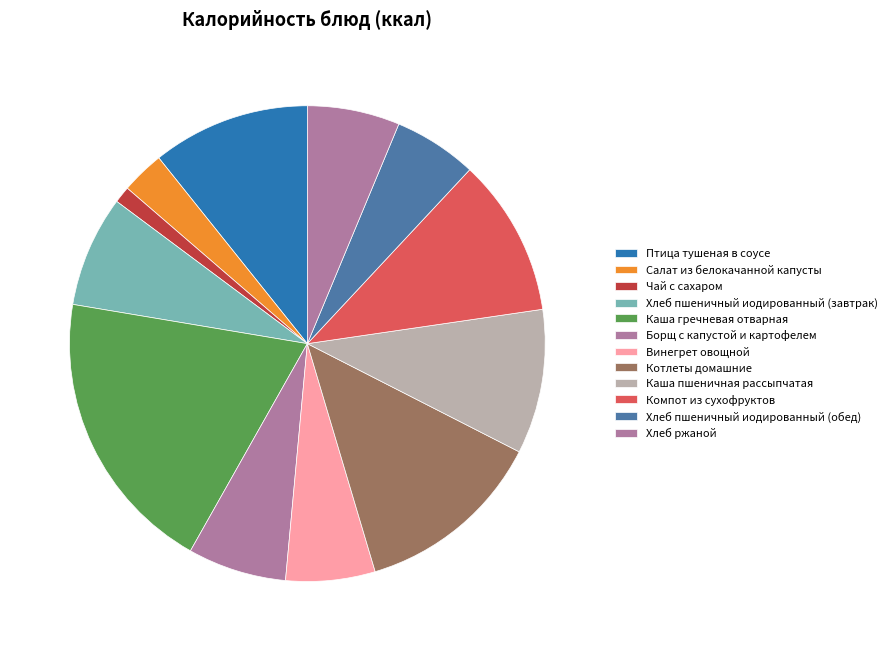

Rank the categories by value from highest to lowest.

Каша гречневая отварная, Котлеты домашние, Птица тушеная в соусе, Компот из сухофруктов, Каша пшеничная рассыпчатая, Хлеб пшеничный иодированный (завтрак), Борщ с капустой и картофелем, Хлеб ржаной, Винегрет овощной, Хлеб пшеничный иодированный (обед), Салат из белокачанной капусты, Чай с сахаром